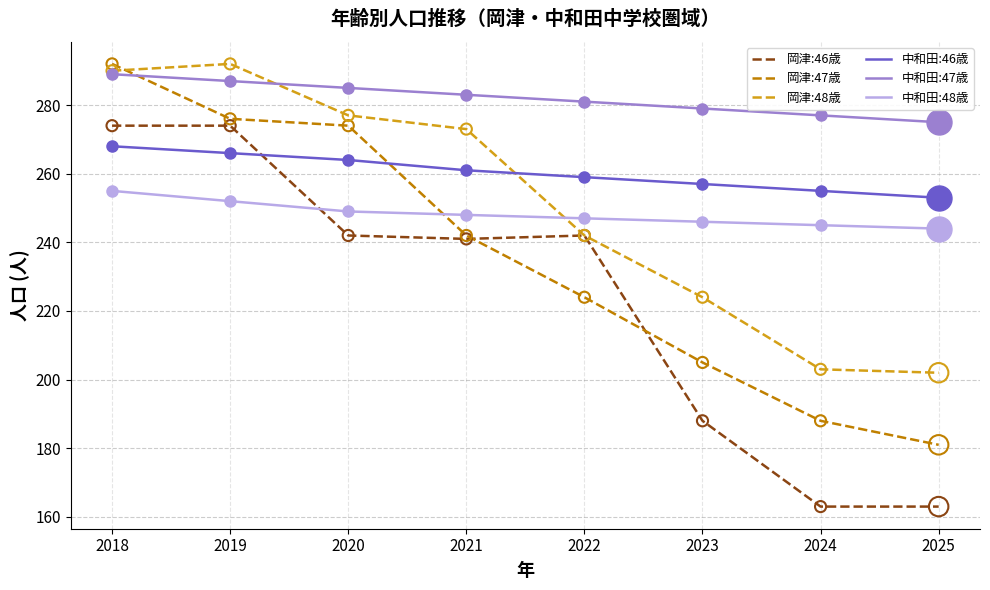

Between 2018 and 2024, which series saw the biggest shift?

岡津:46歳